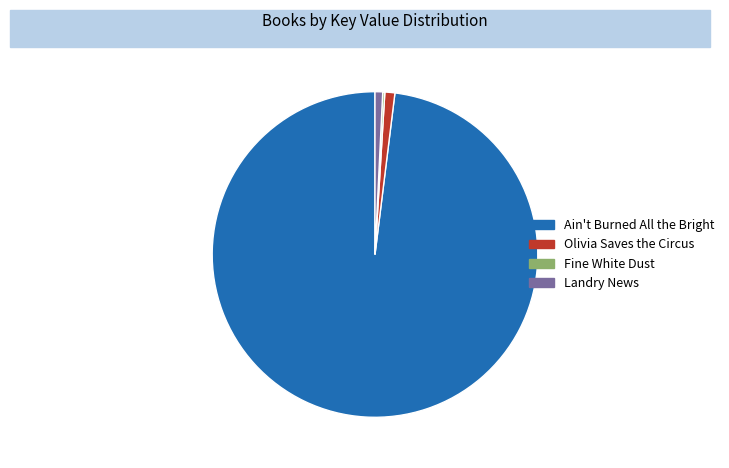

Does Ain't Burned All the Bright account for over 50% of the chart?

Yes